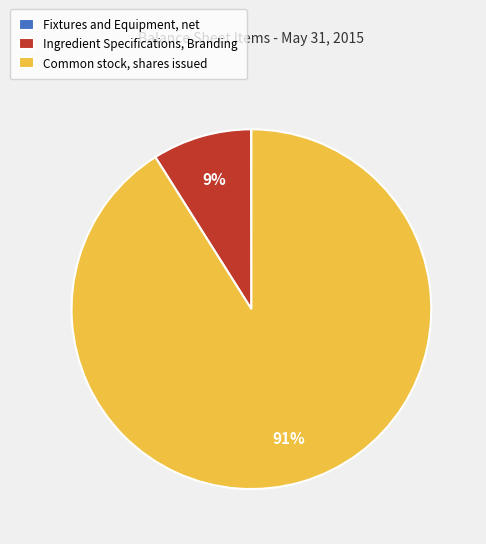

To the nearest percent, what percentage of the pie is Ingredient Specifications, Branding?

9%